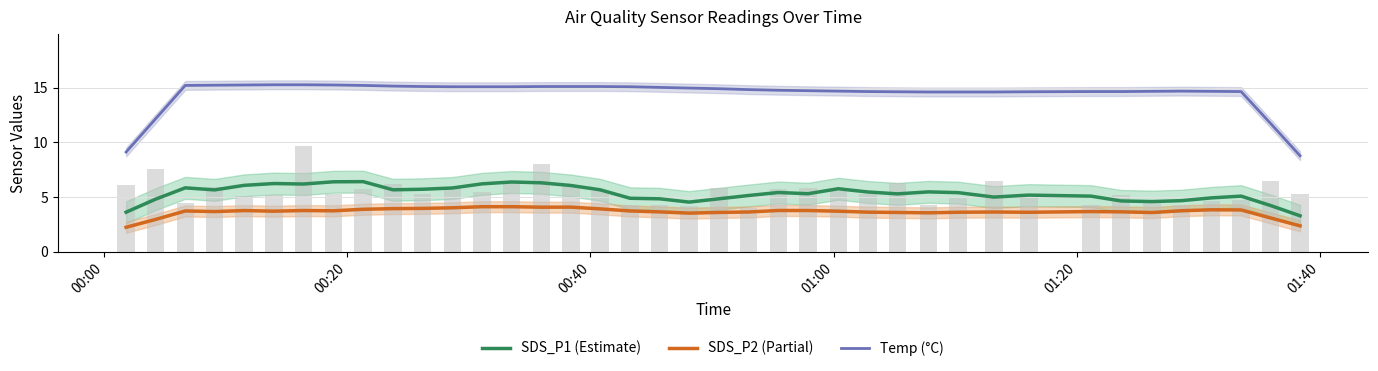

What is the sum of all Temp (°C) values?

563.7